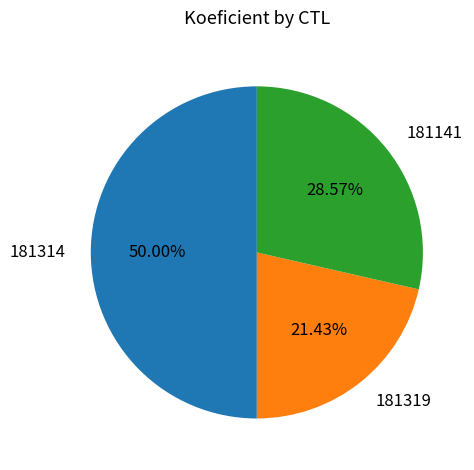

Combined, what portion of the pie is 181319 and 181314?

71.4%